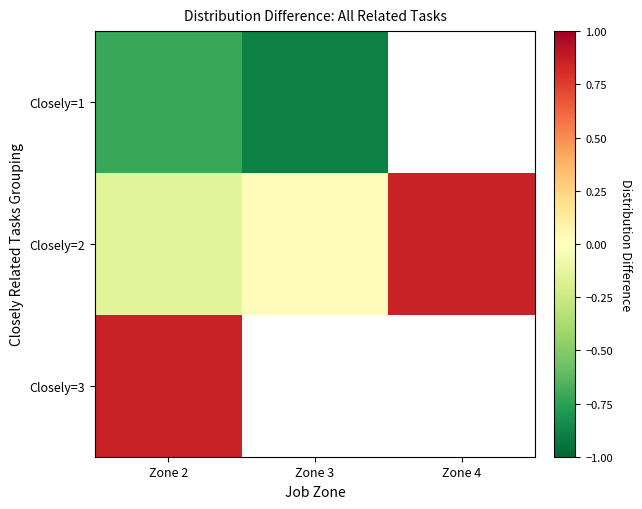

List the series in order of their overall mean, highest first.

Closely=3, Closely=2, Closely=1